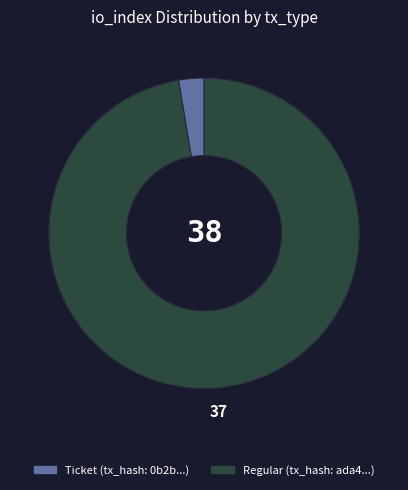

Is there any slice that represents more than half of the pie?

Yes